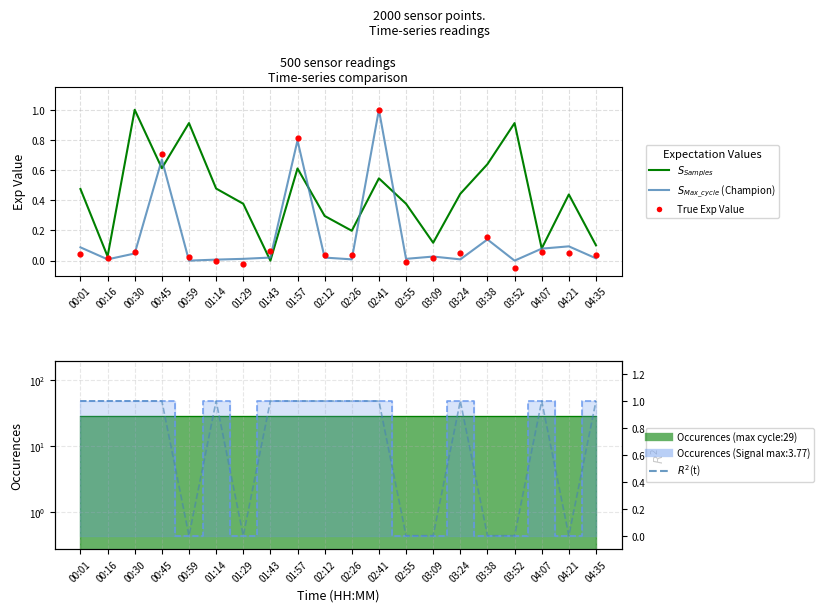

Which series has the widest spread of Y values?

True Exp Value